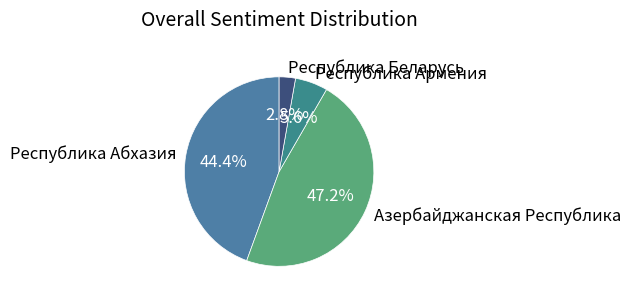

To the nearest percent, what percentage of the pie is Республика Беларусь?

3%